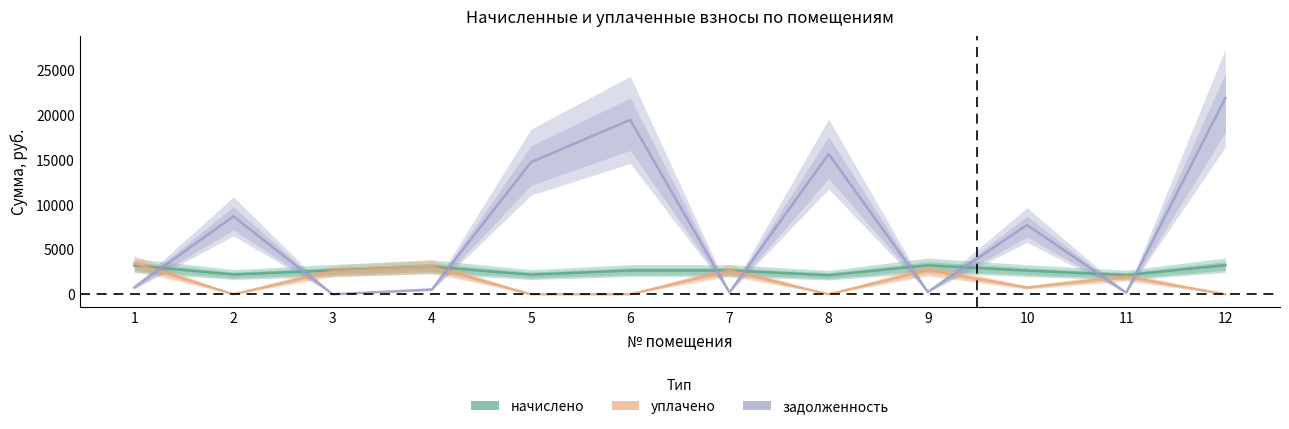

Rank the categories by уплачено value from highest to lowest.

1, 4, 9, 7, 3, 11, 10, 2, 5, 6, 8, 12